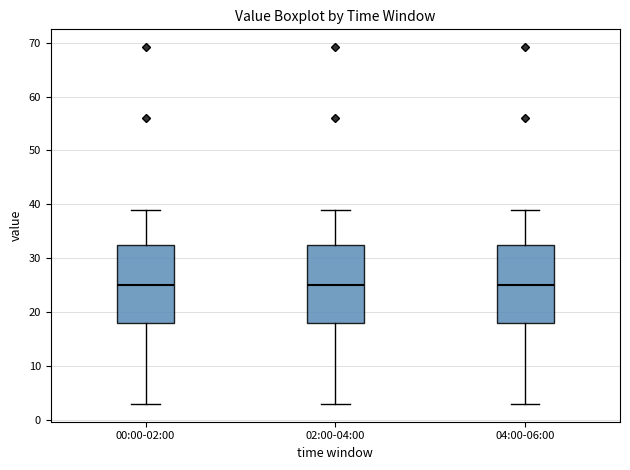

Reading left to right, transcribe this box plot: for each box, give where its median line is, the range the box spans, and where its two whiskers end, as read against the y-axis. The values are not printed on the chart, so give them approximately, as read against the axis.

00:00-02:00: median 25, box 18 to 32, whiskers 3 to 39
02:00-04:00: median 25, box 18 to 32, whiskers 3 to 39
04:00-06:00: median 25, box 18 to 32, whiskers 3 to 39